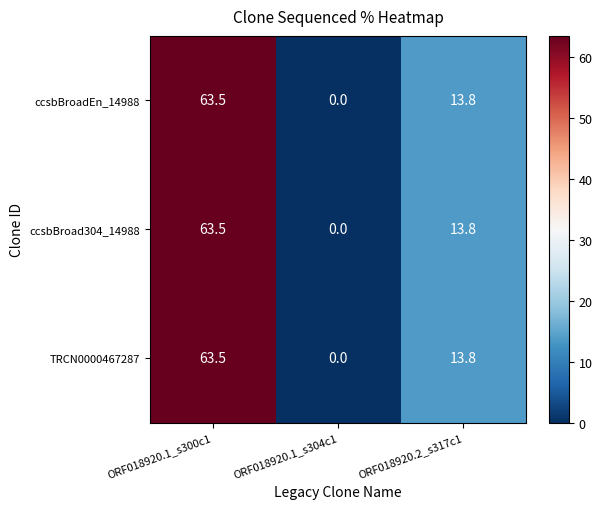

True or false: TRCN0000467287 has a value of -40.4 at ORF018920.1_s304c1.

False